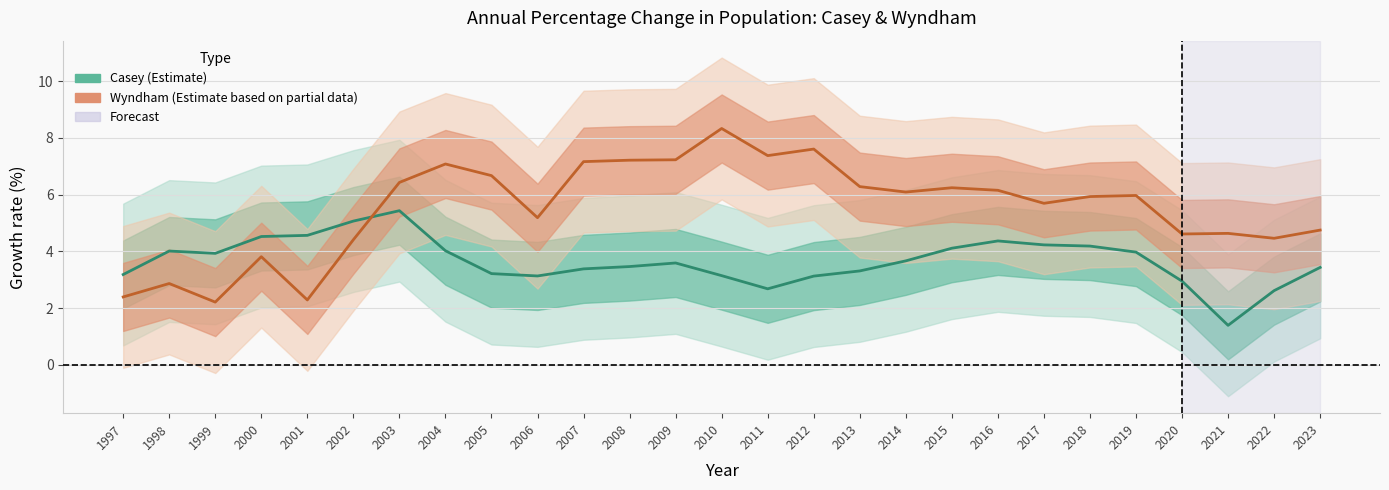

In Casey, how many points are higher than both neighbors (excluding endpoints)?

4